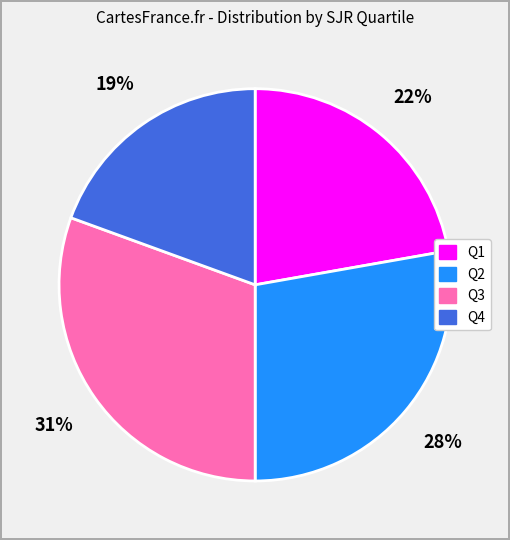

Rank the categories by value from highest to lowest.

Q3, Q2, Q1, Q4